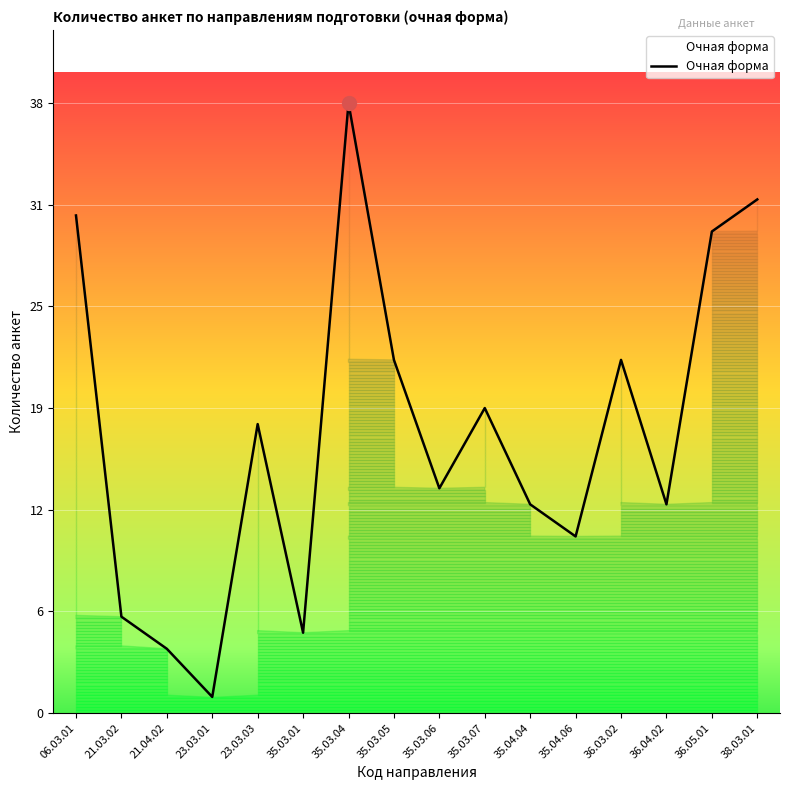

Which has a higher value, 06.03.01 or 36.04.02?

06.03.01